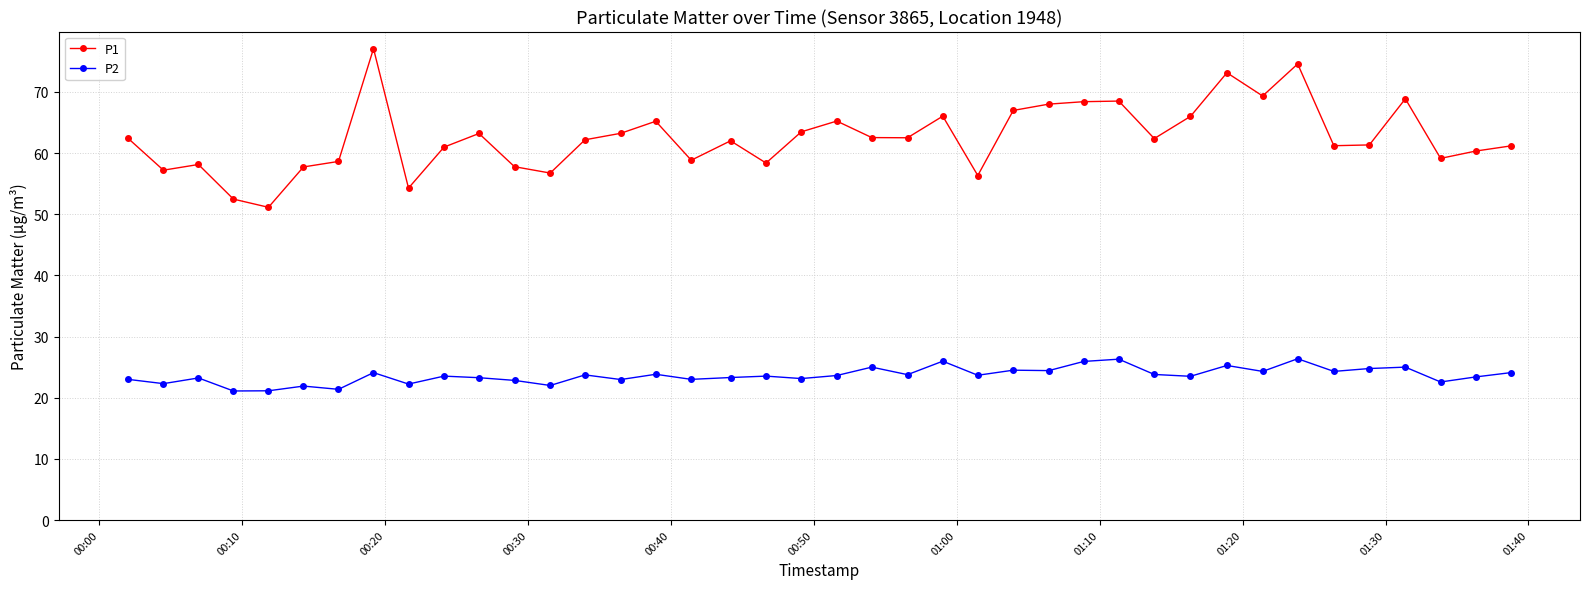

Which series has the widest spread of values?

P1